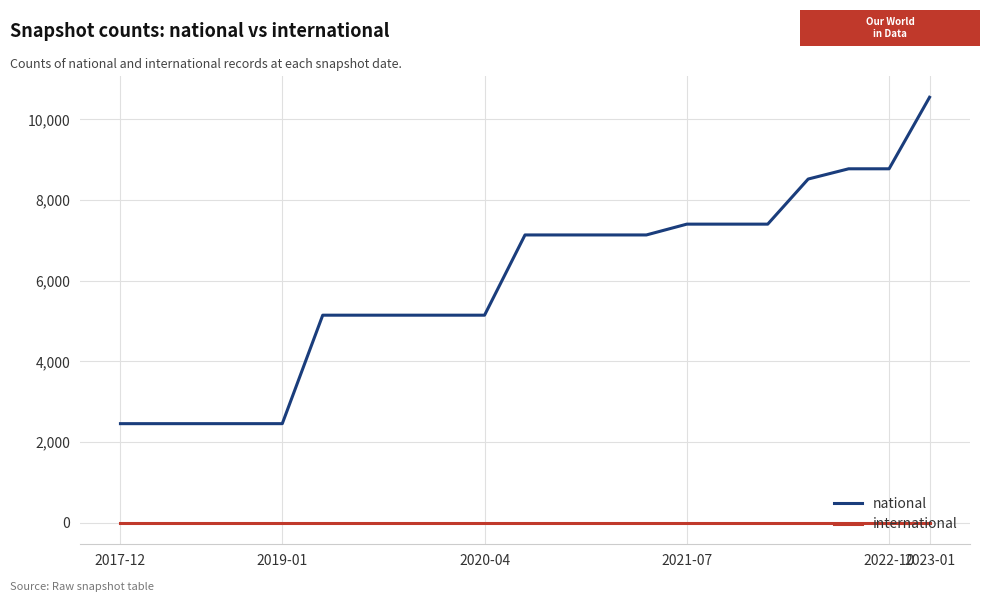

List the series in order of their peak value, lowest first.

international, national